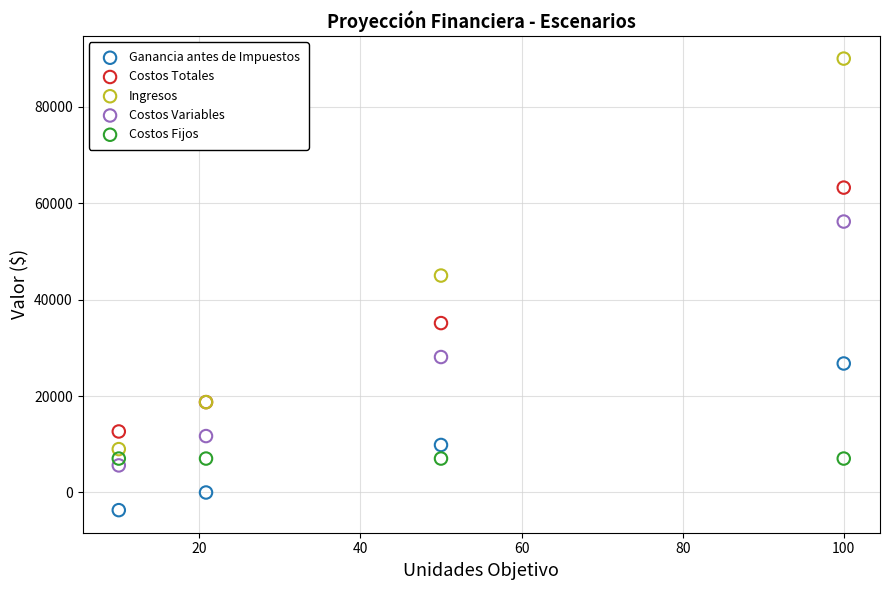

Which series reaches the maximum Y coordinate?

Ingresos